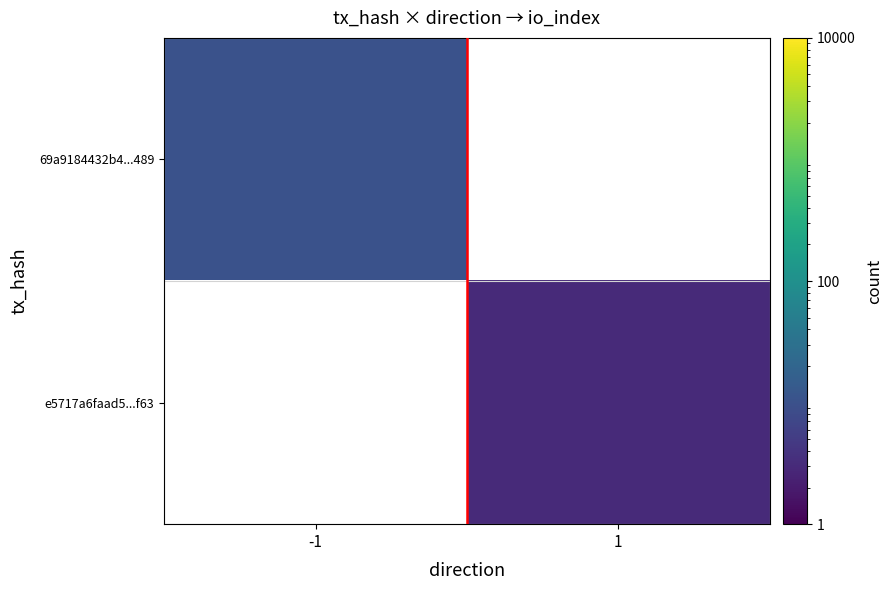

List the labels in order of e5717a6faad5...f63 value, smallest first.

-1, 1